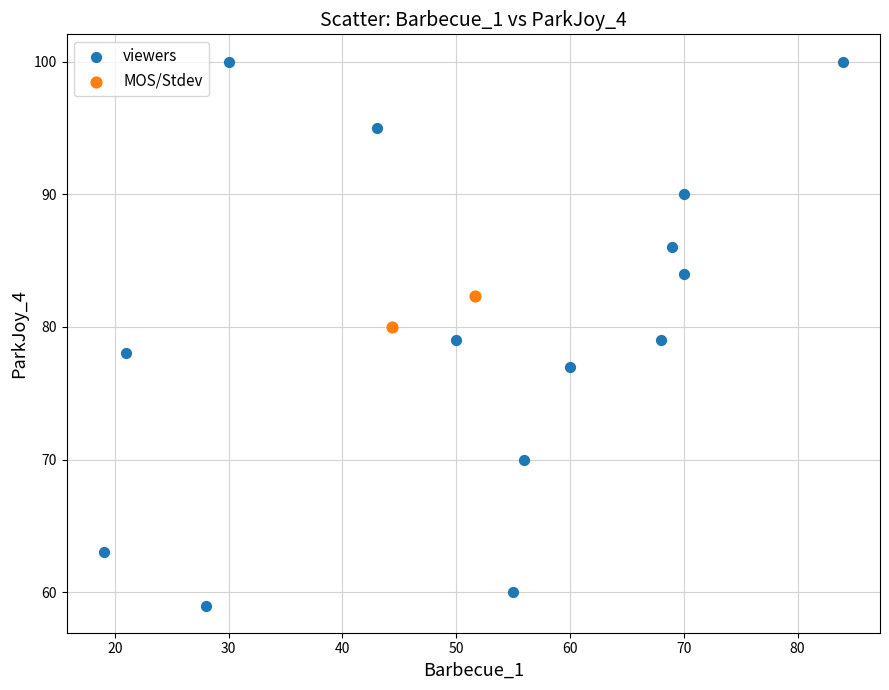

Which series reaches the minimum Y coordinate?

viewers